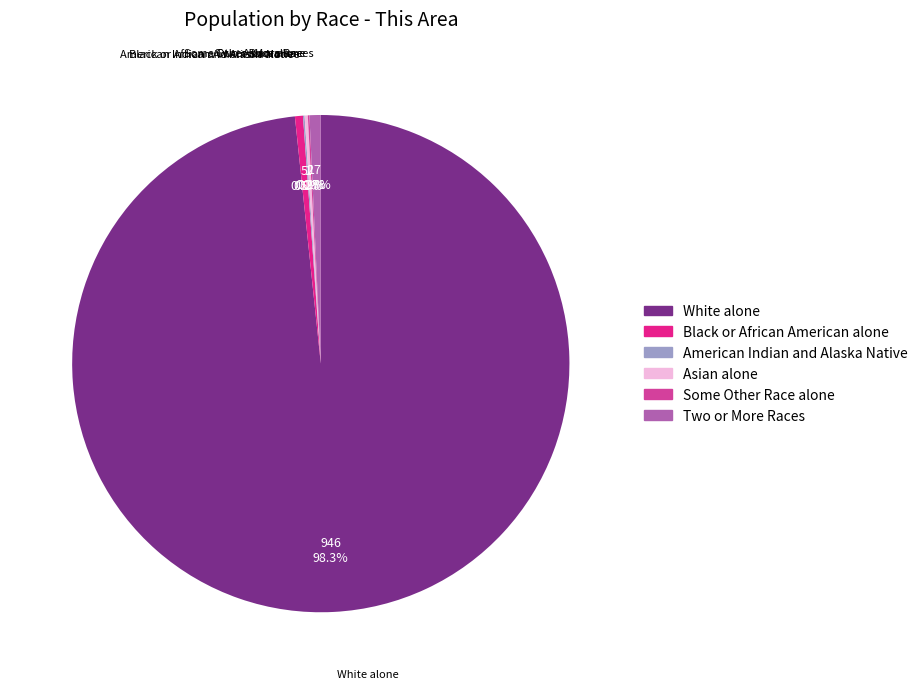

Is there any slice that represents more than half of the pie?

Yes